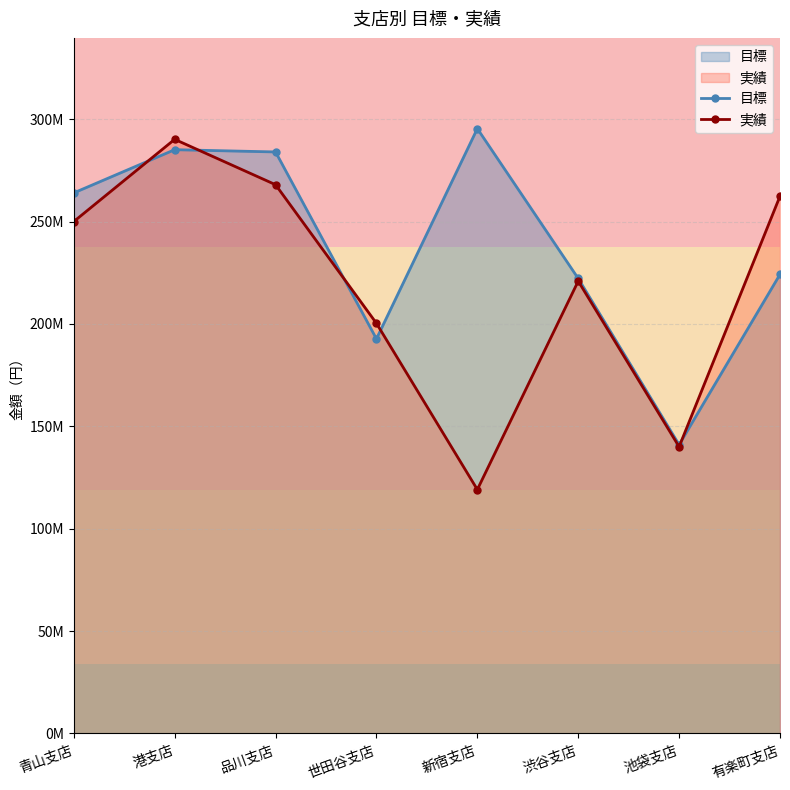

What is the difference between the 目標 values at 世田谷支店 and 池袋支店?

51700000